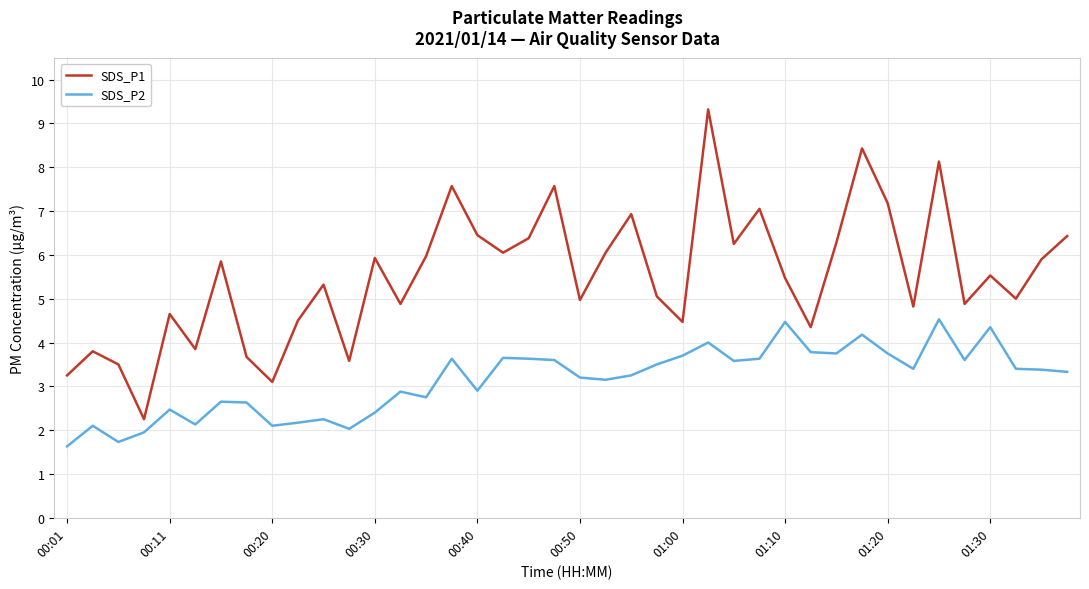

What is the maximum value for SDS_P2?

4.5